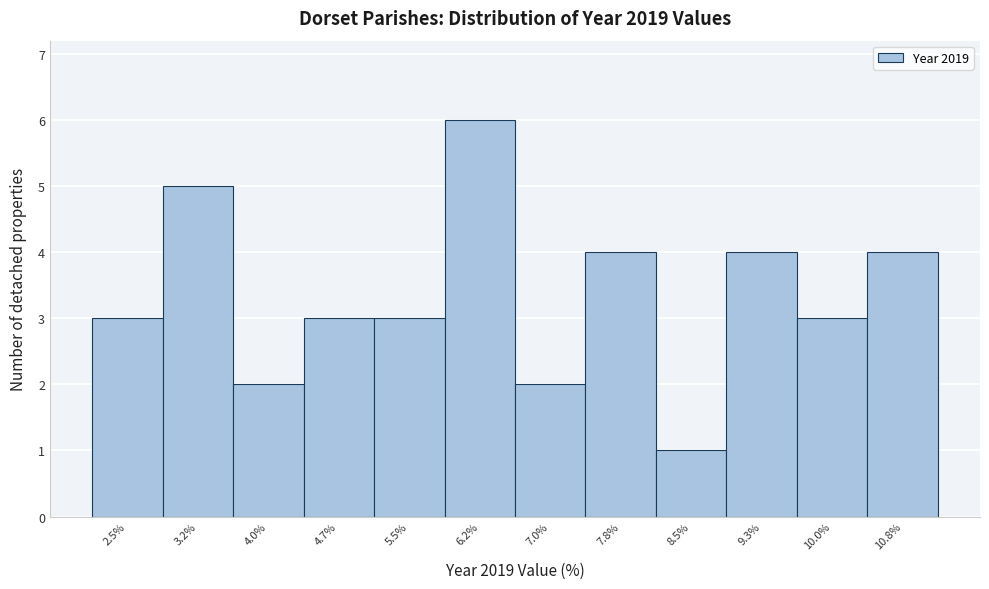

Reading left to right, extract all data points from this chart.

2.5%=3	3.2%=5	4.0%=2	4.7%=3	5.5%=3	6.2%=6	7.0%=2	7.8%=4	8.5%=1	9.3%=4	10.0%=3	10.8%=4